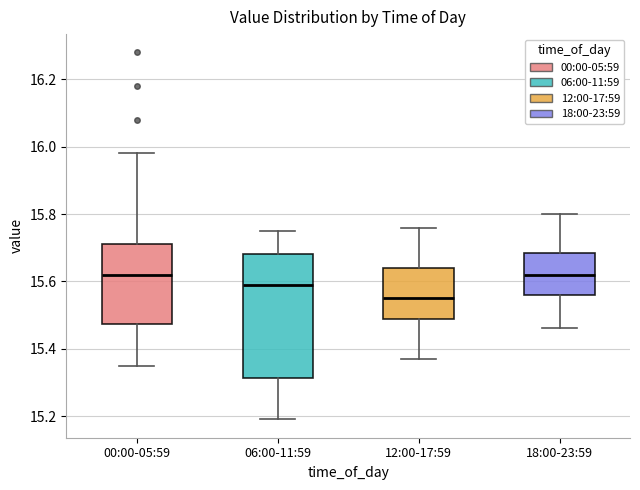

Which box is the tallest, from its lower edge to its upper edge?

06:00-11:59